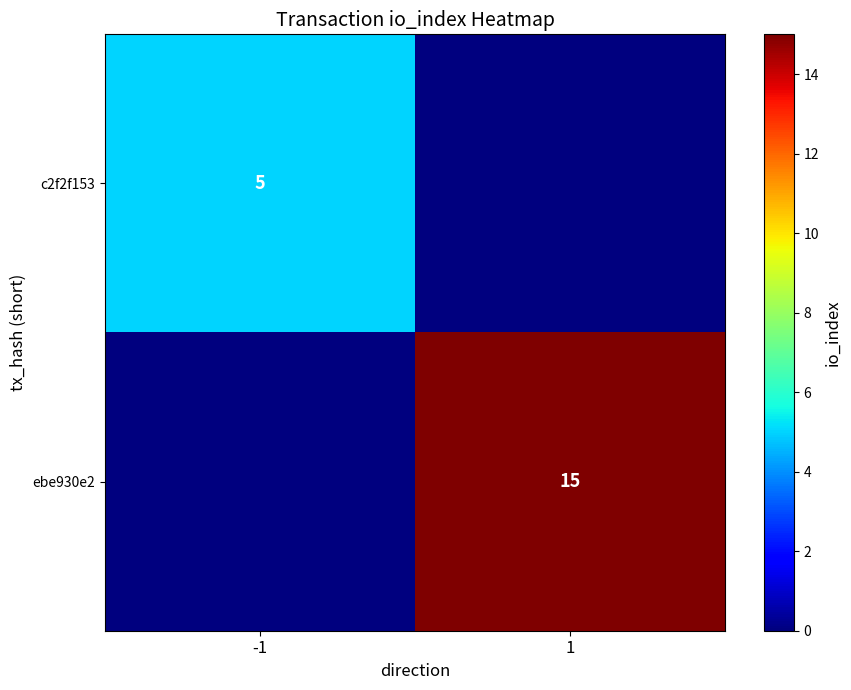

True or false: ebe930e2 has a value of 21 at 1.

False